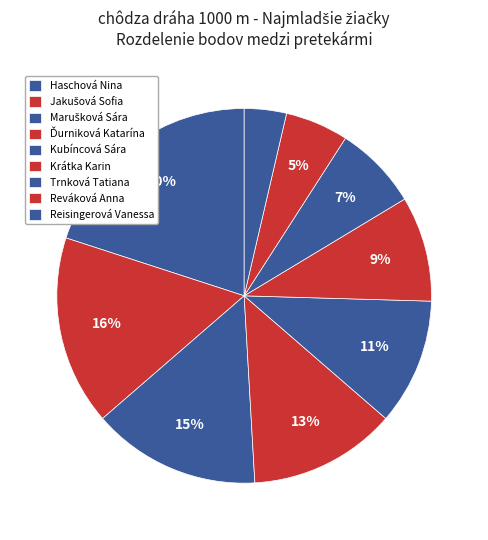

The Krátka Karin slice represents 1% of the pie. True or false?

False